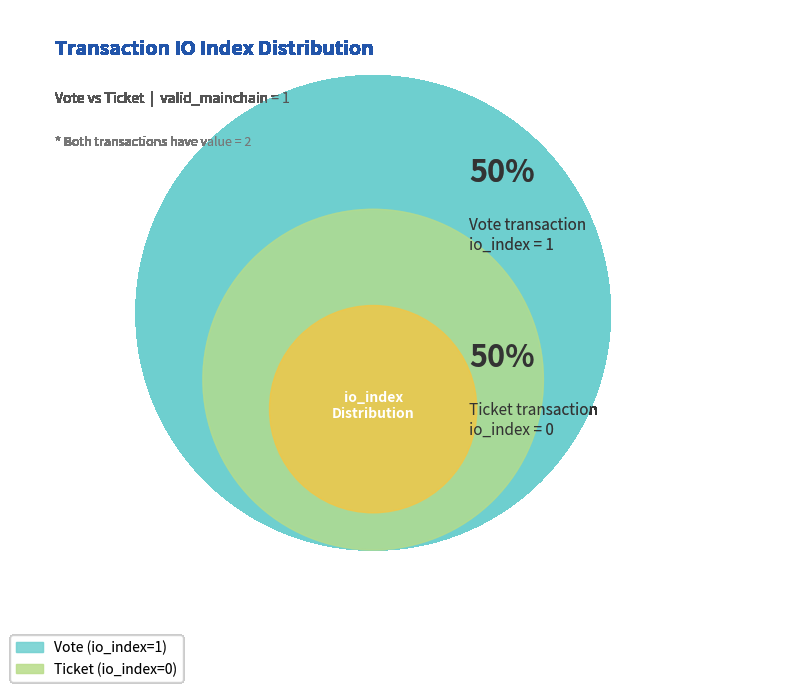

Do Vote (io_index=1) and Ticket (io_index=0) together represent more than half of the pie?

Yes